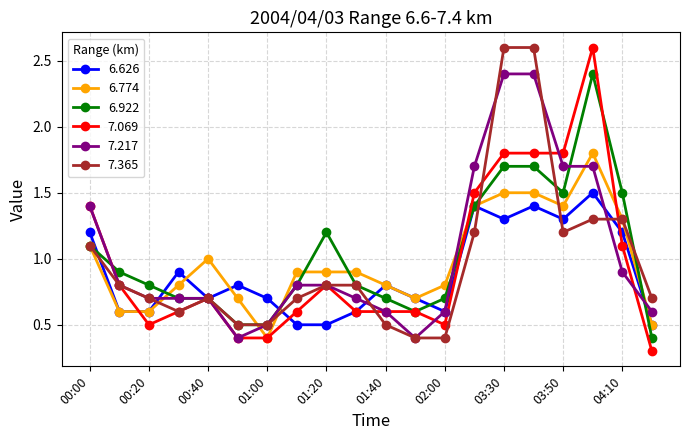

At how many categories does at least one series exceed 2?

3